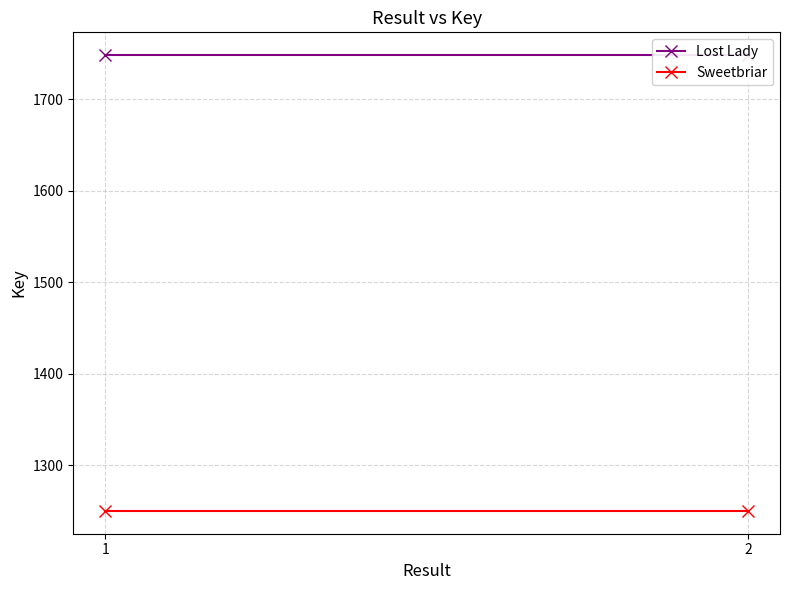

What is the average value of the Lost Lady series?

1748